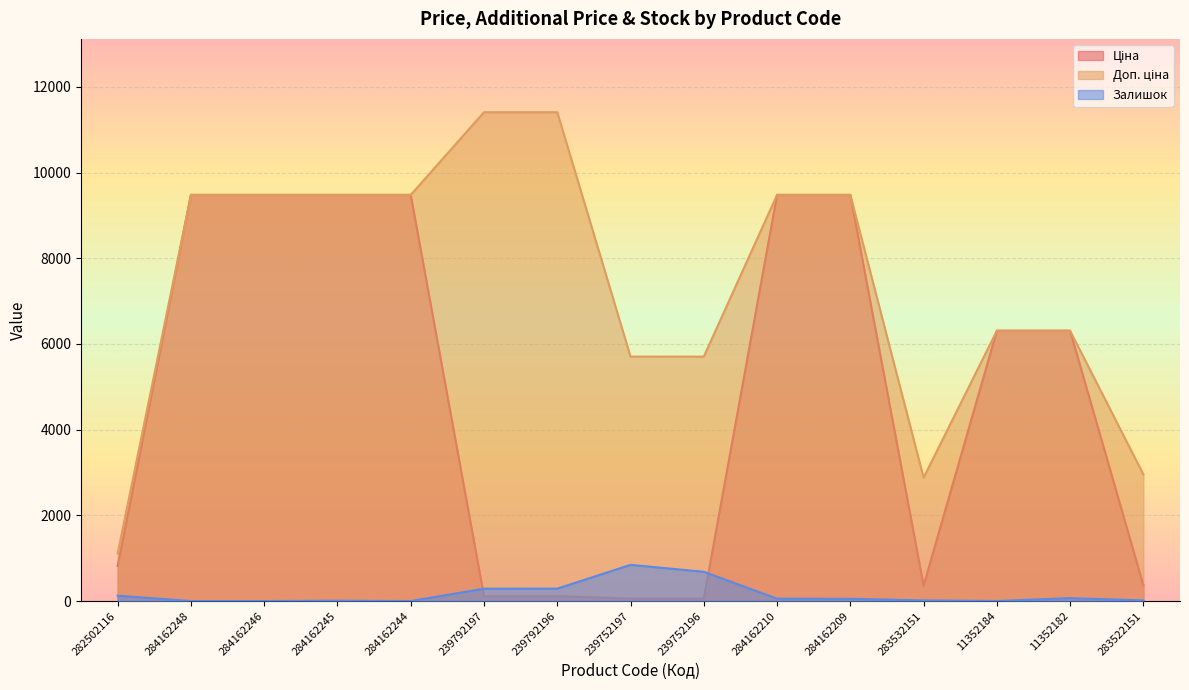

At how many categories does at least one series exceed 5209?

12